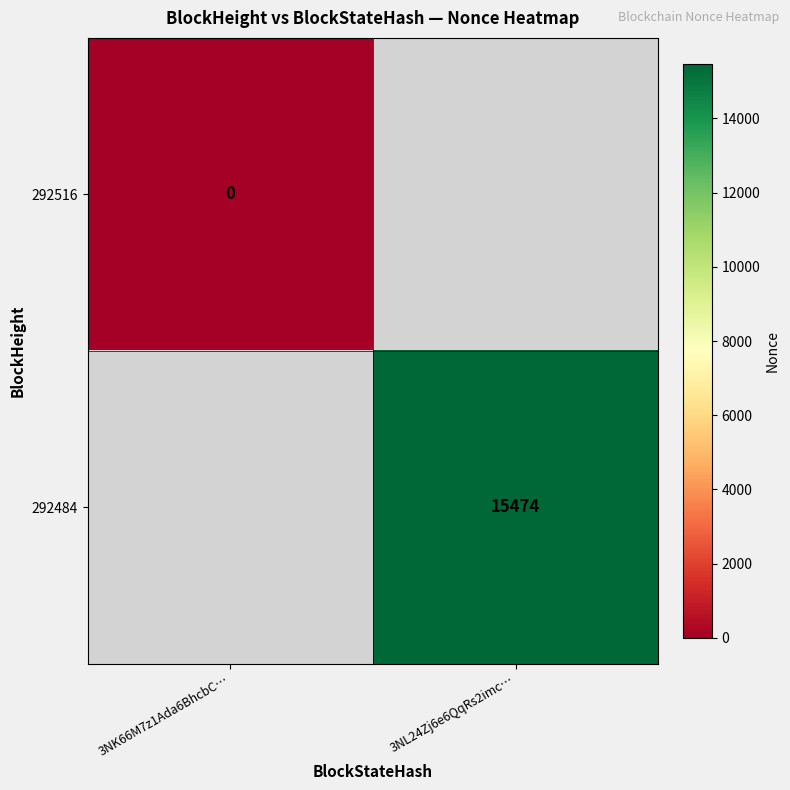

The 292484 series shows 26016 at 3NL24Zj6e6QqRs2imc…. True or false?

False